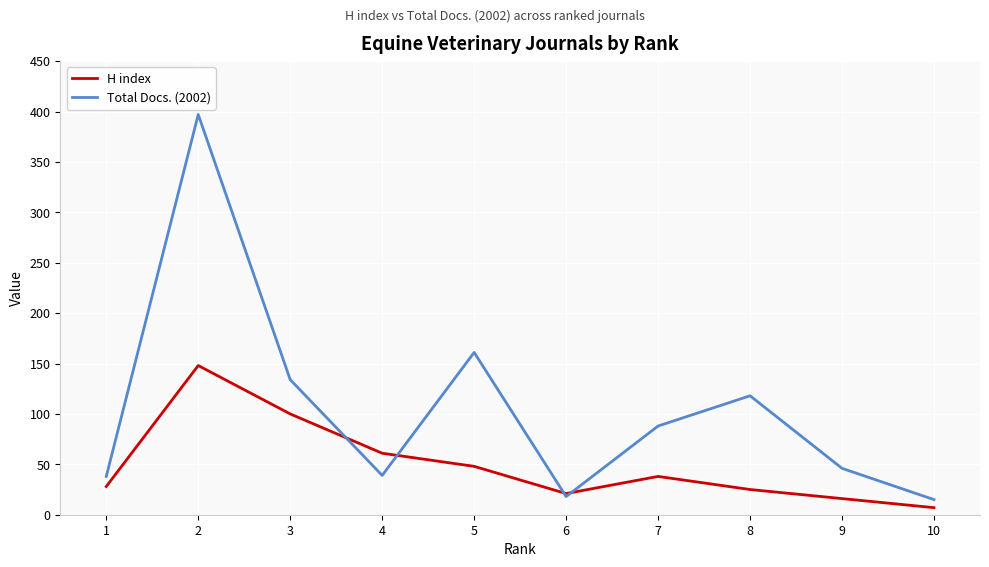

Which category has the highest value in the H index series?

2